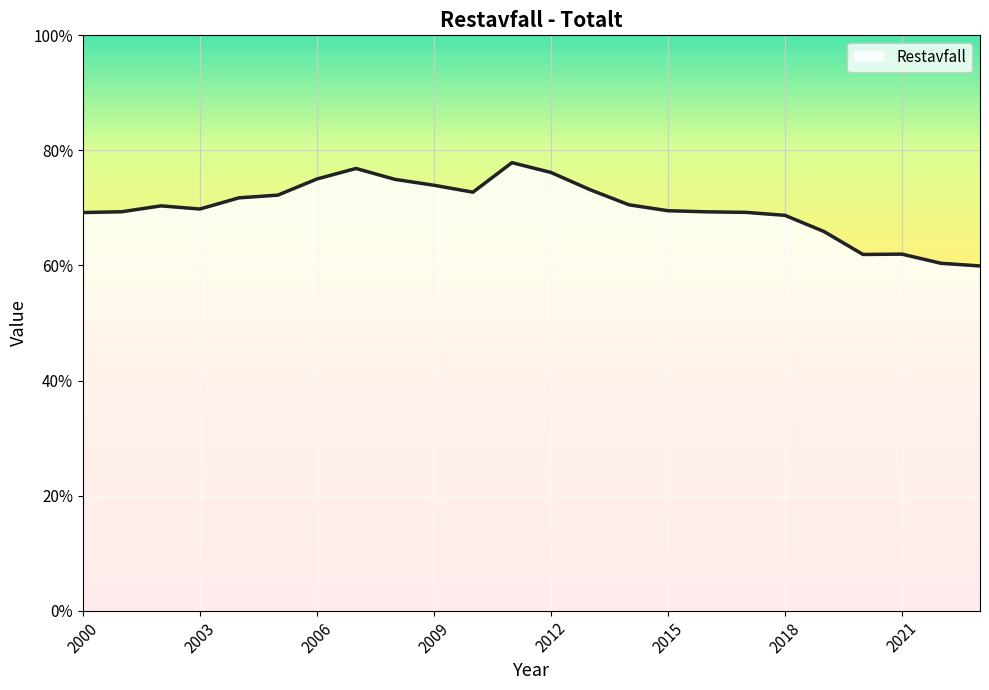

What is the smallest value displayed?

59.9